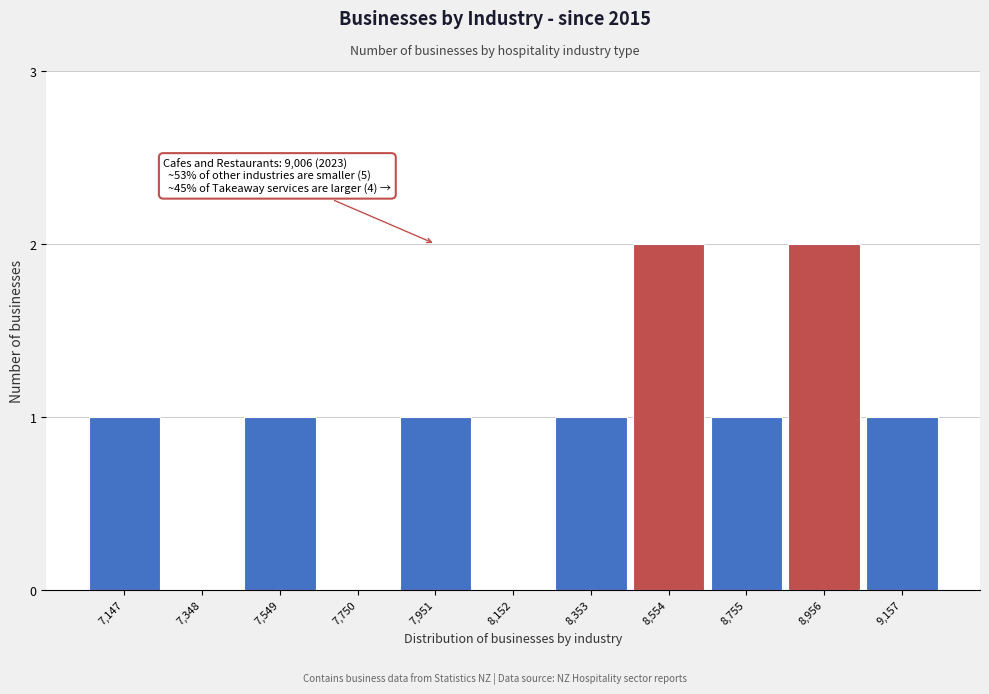

Reading left to right, what are all the values shown in this chart?

7,147=1	7,348=0	7,549=1	7,750=0	7,951=1	8,152=0	8,353=1	8,554=2	8,755=1	8,956=2	9,157=1